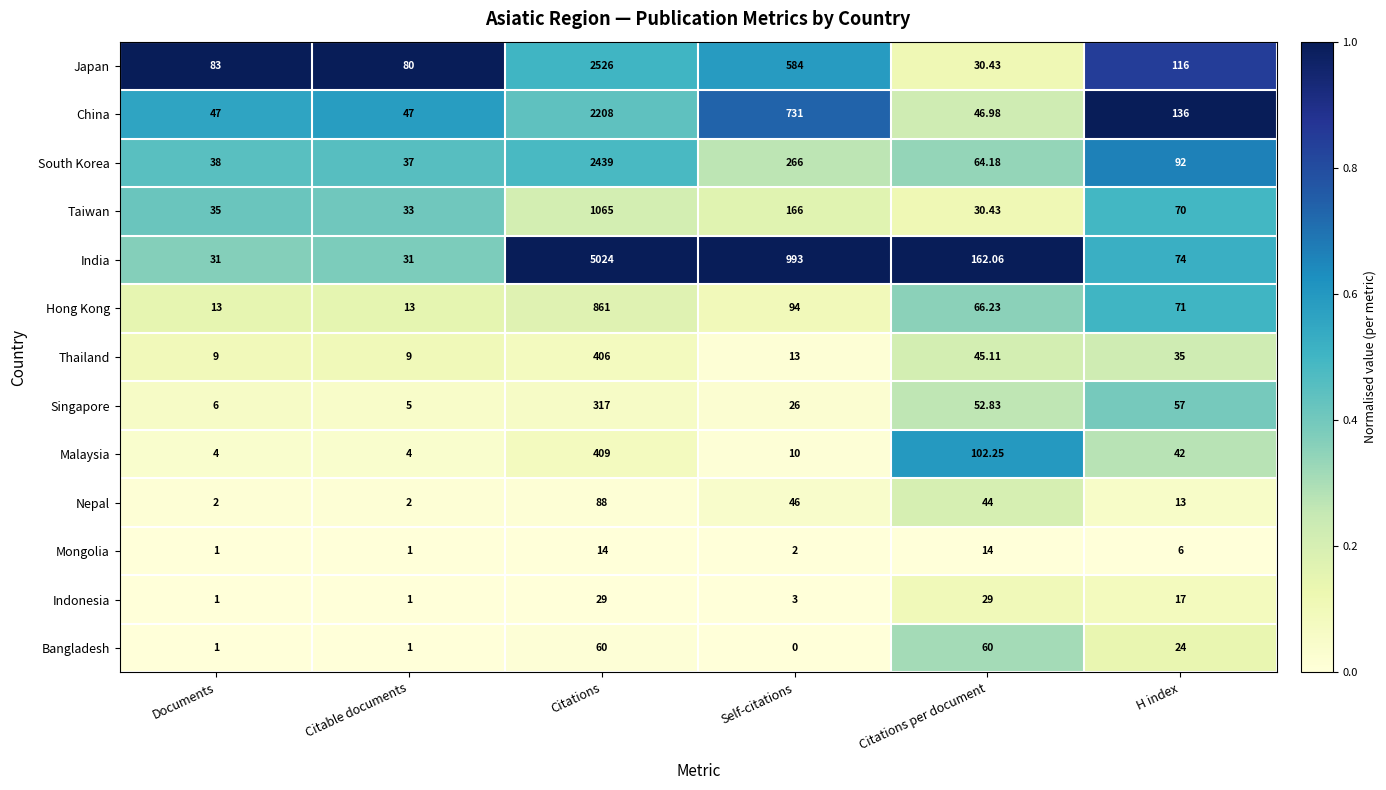

Which category has the highest value in the South Korea series?

Citations